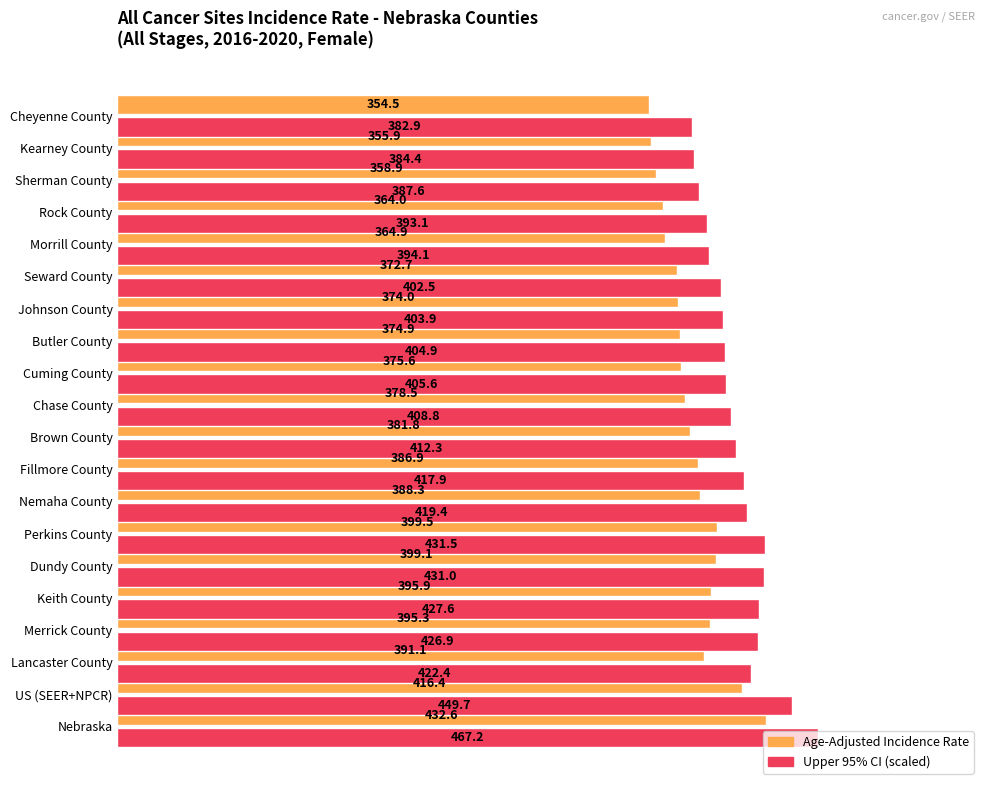

Which series has the largest range (max minus min)?

Upper 95% CI (scaled)